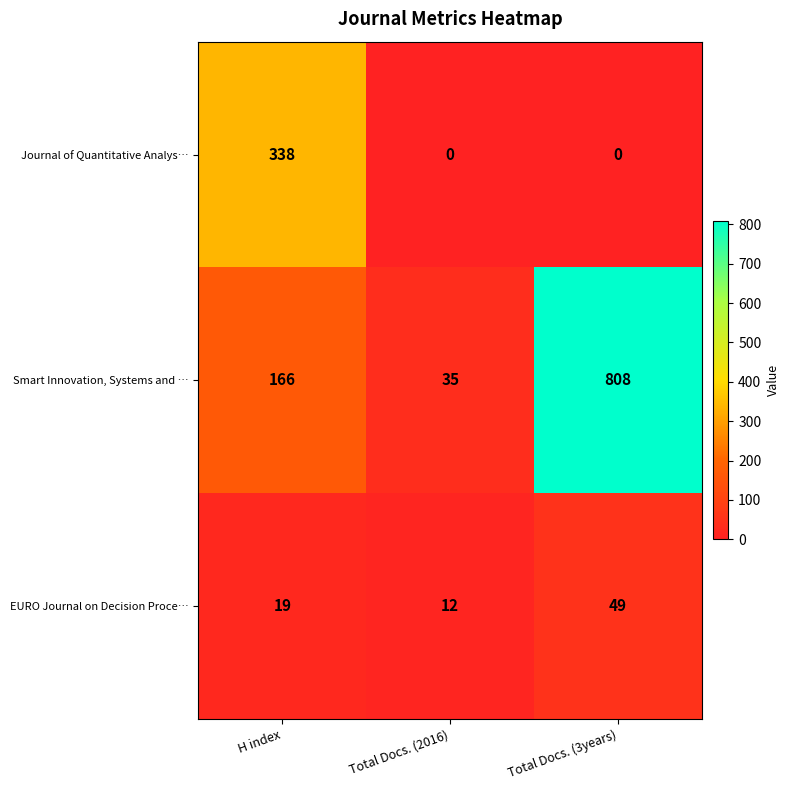

Which series has the largest total across all categories?

Smart Innovation, Systems and …